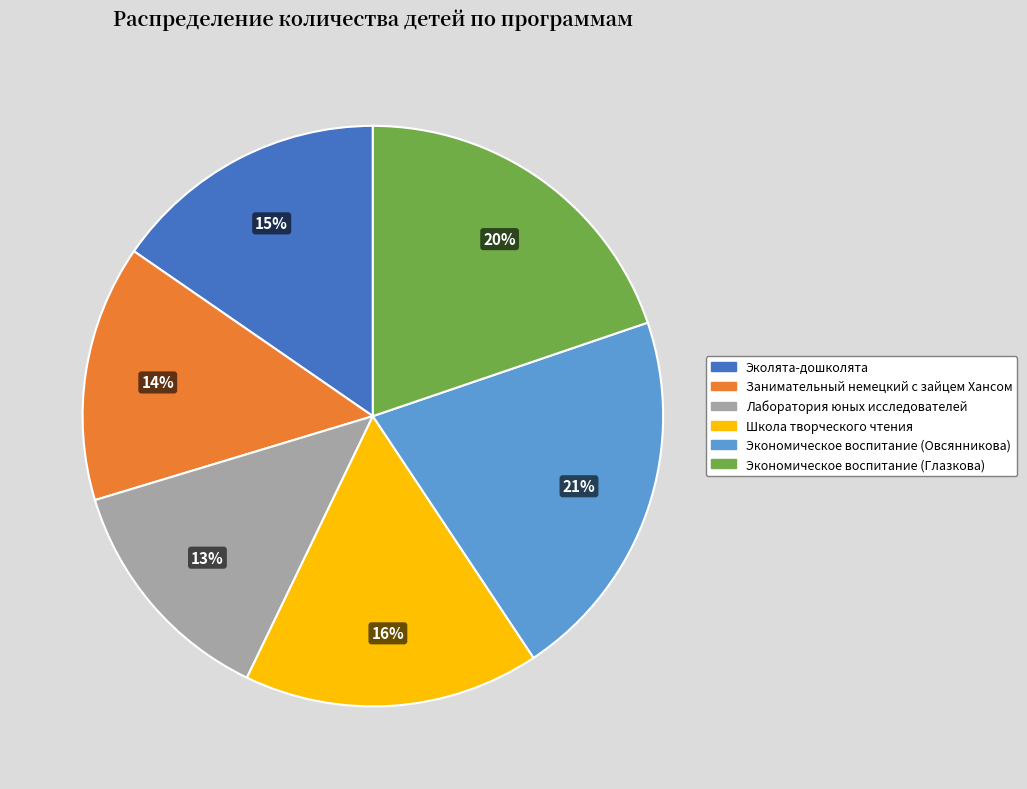

Is there a majority slice in this chart?

No